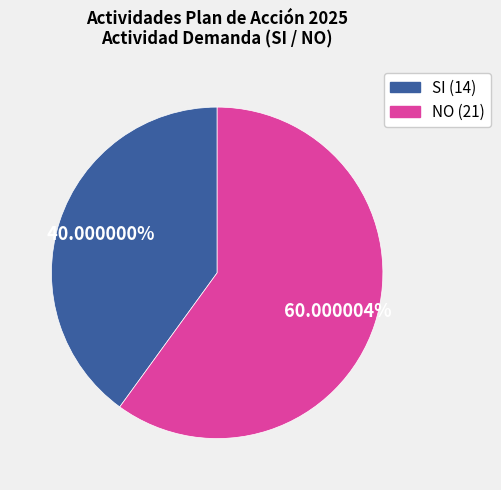

Is there a majority slice in this chart?

Yes